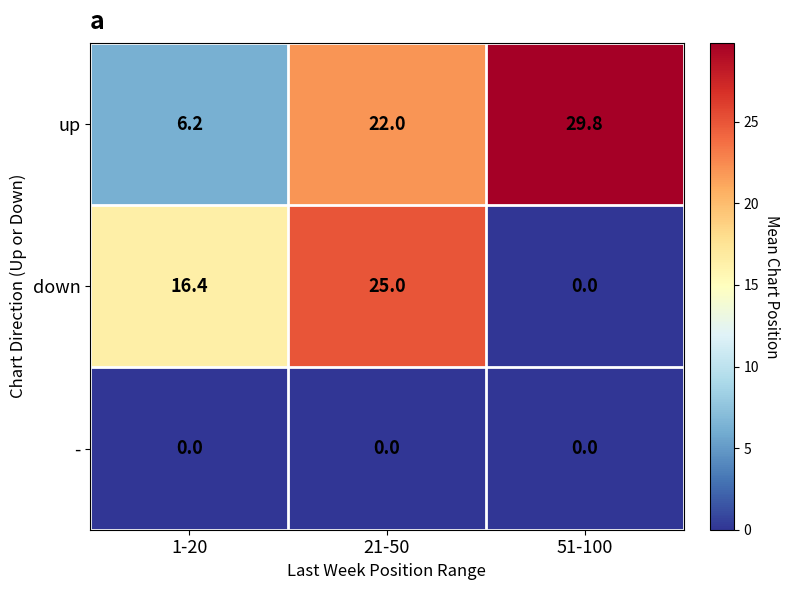

What is the sum of the down values at 1-20 and 21-50?

41.4